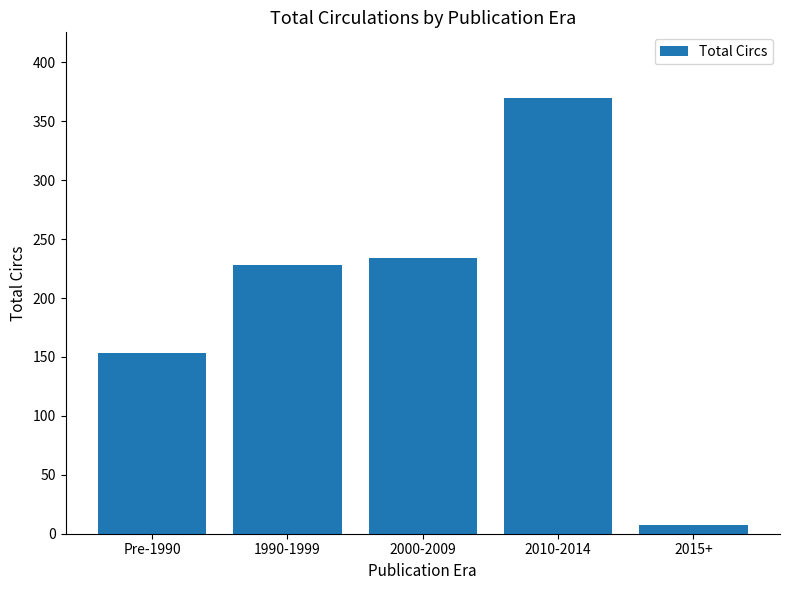

What is the difference between the values at 1990-1999 and 2015+?

221